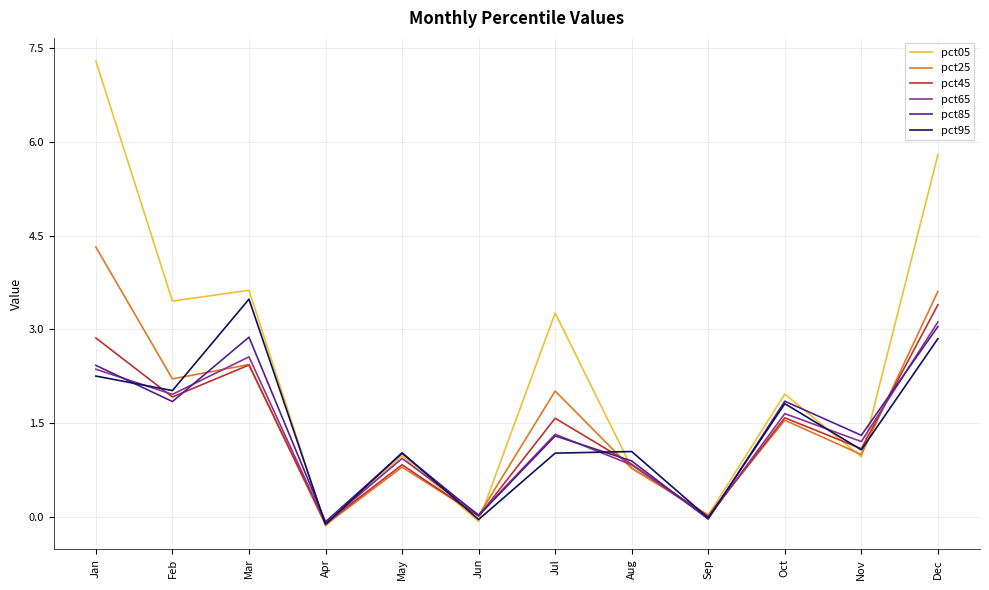

Is the value of pct95 at Feb greater than the value of pct65 at Jun?

Yes